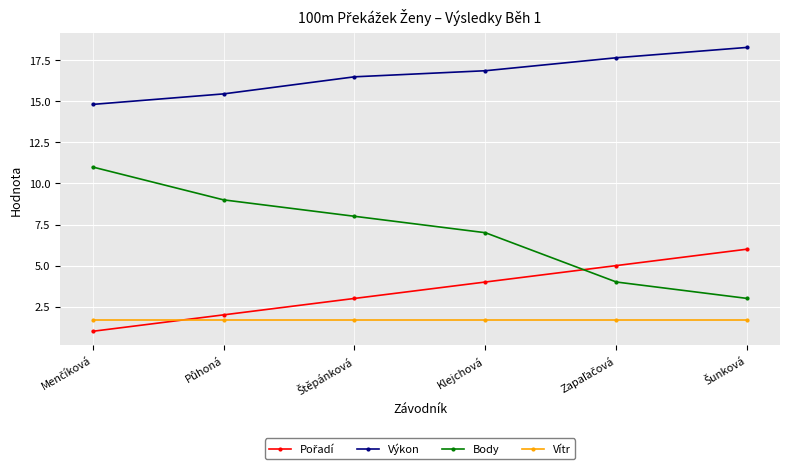

What is the value of the Body point at the 4th from the left?

7.0